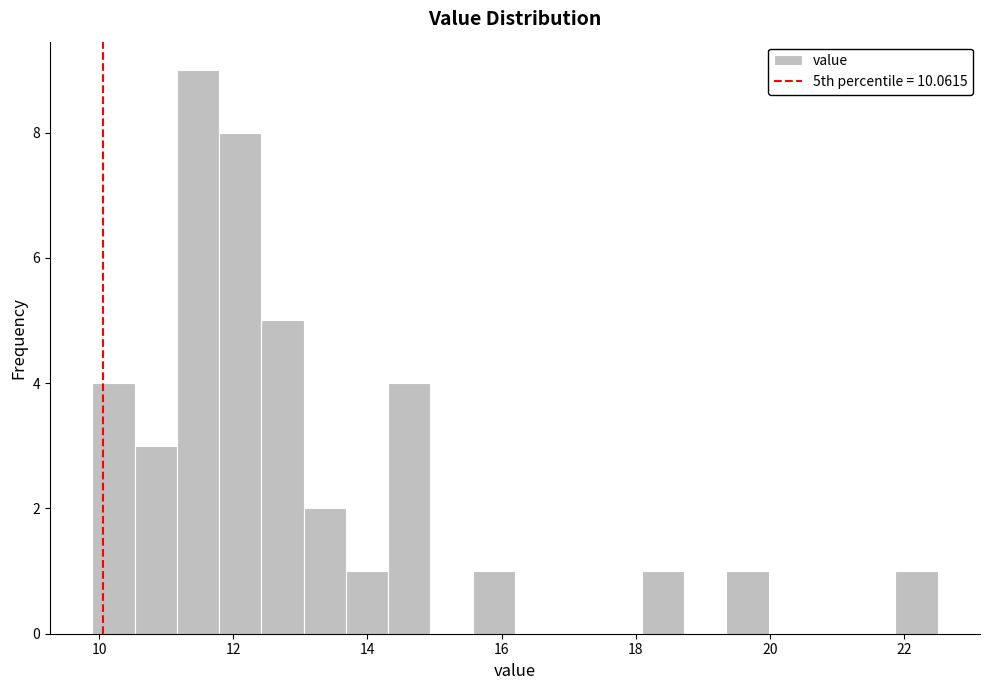

Around what value on the x-axis is the tallest bar? Give the approximate position of its centre, as read against the axis.

11.4